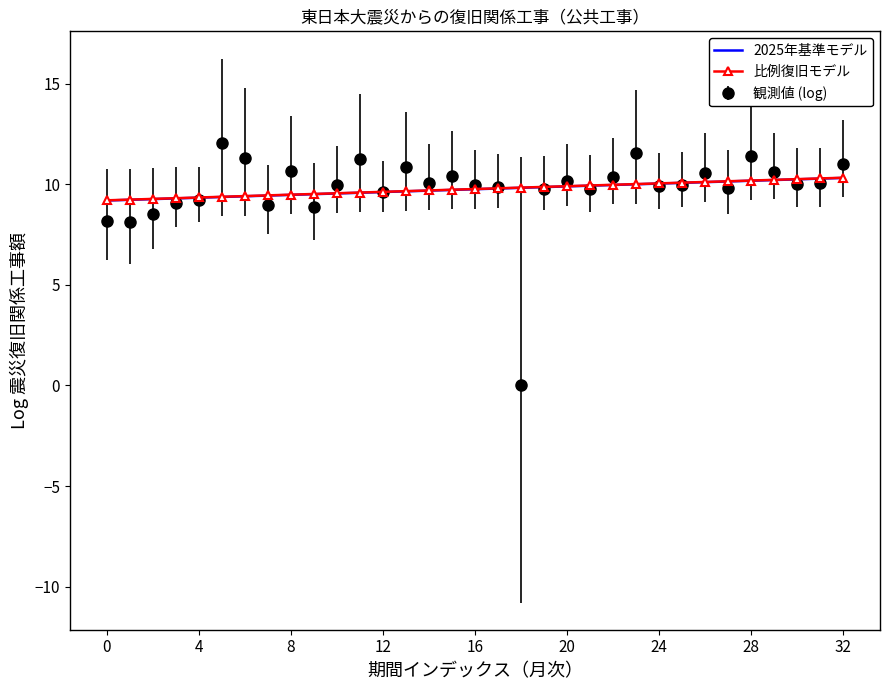

What is the highest value of the 観測値 (log) series?

12.0